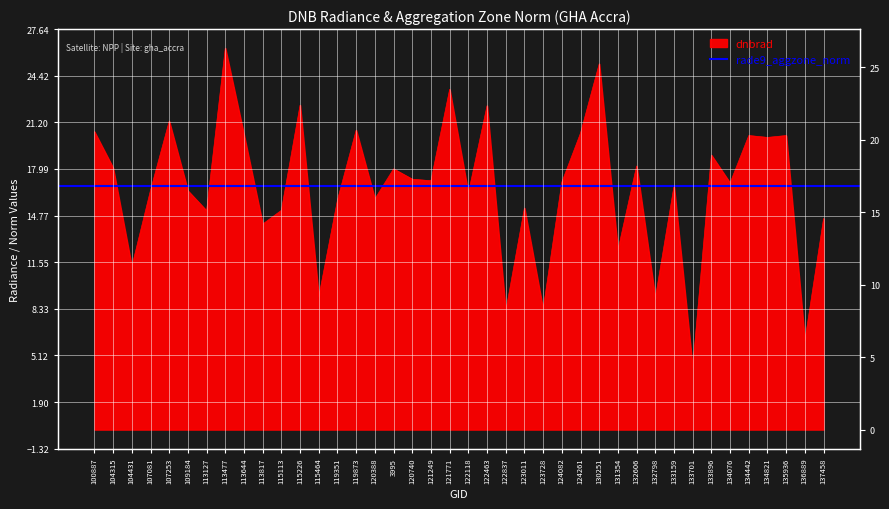

Does the chart display data point markers on the line(s)?

No